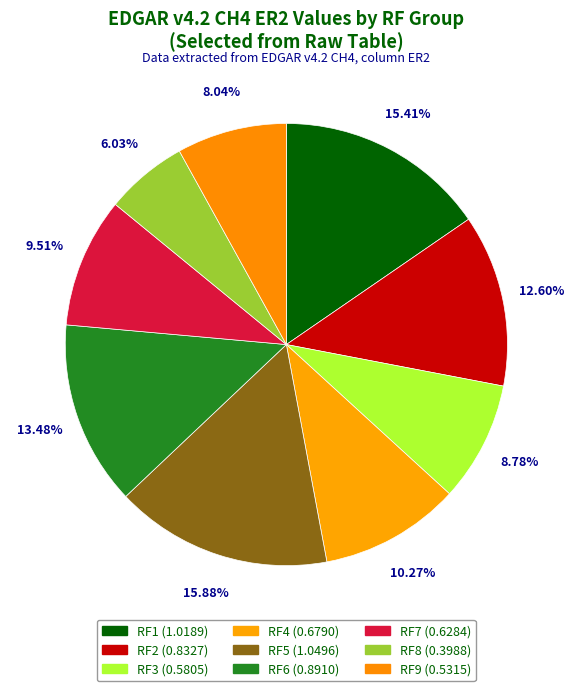

Is there a majority slice in this chart?

No